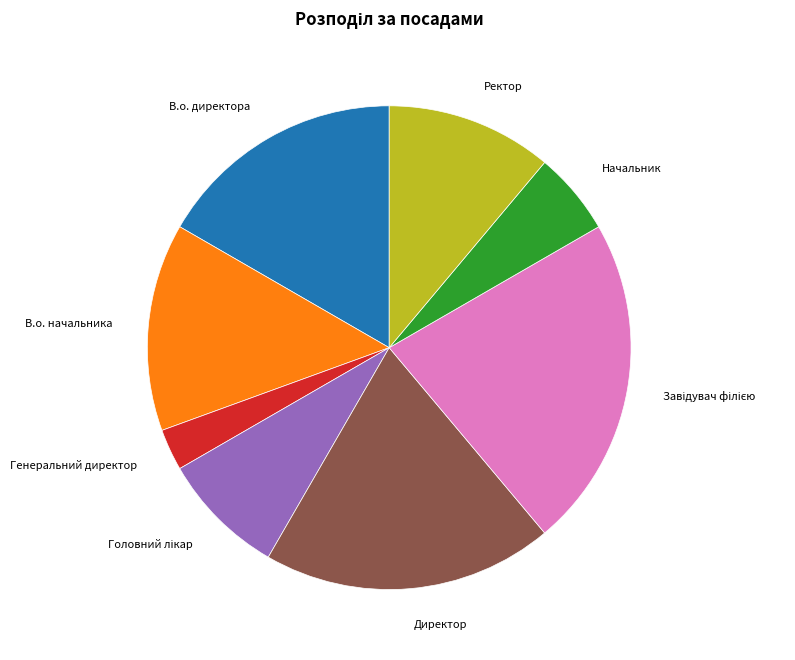

Is there a majority slice in this chart?

No